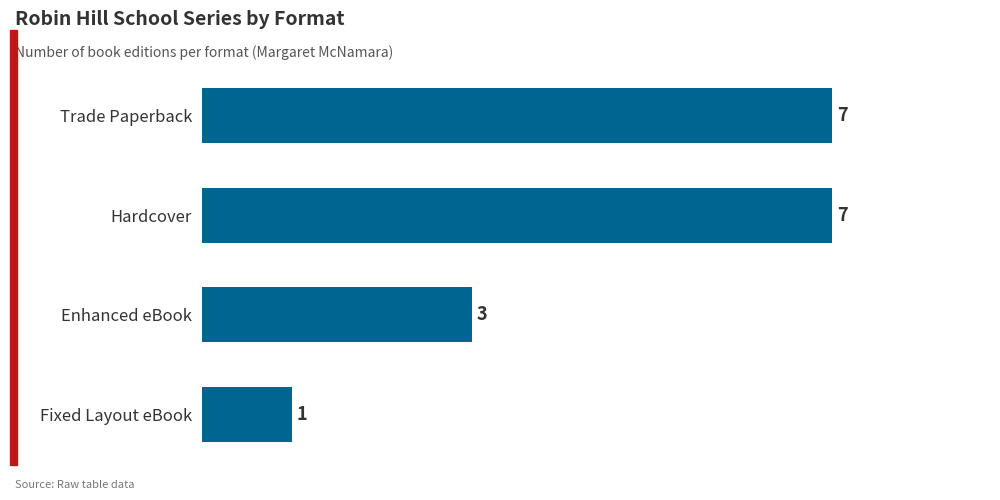

What is the difference between the second highest and second lowest values?

4